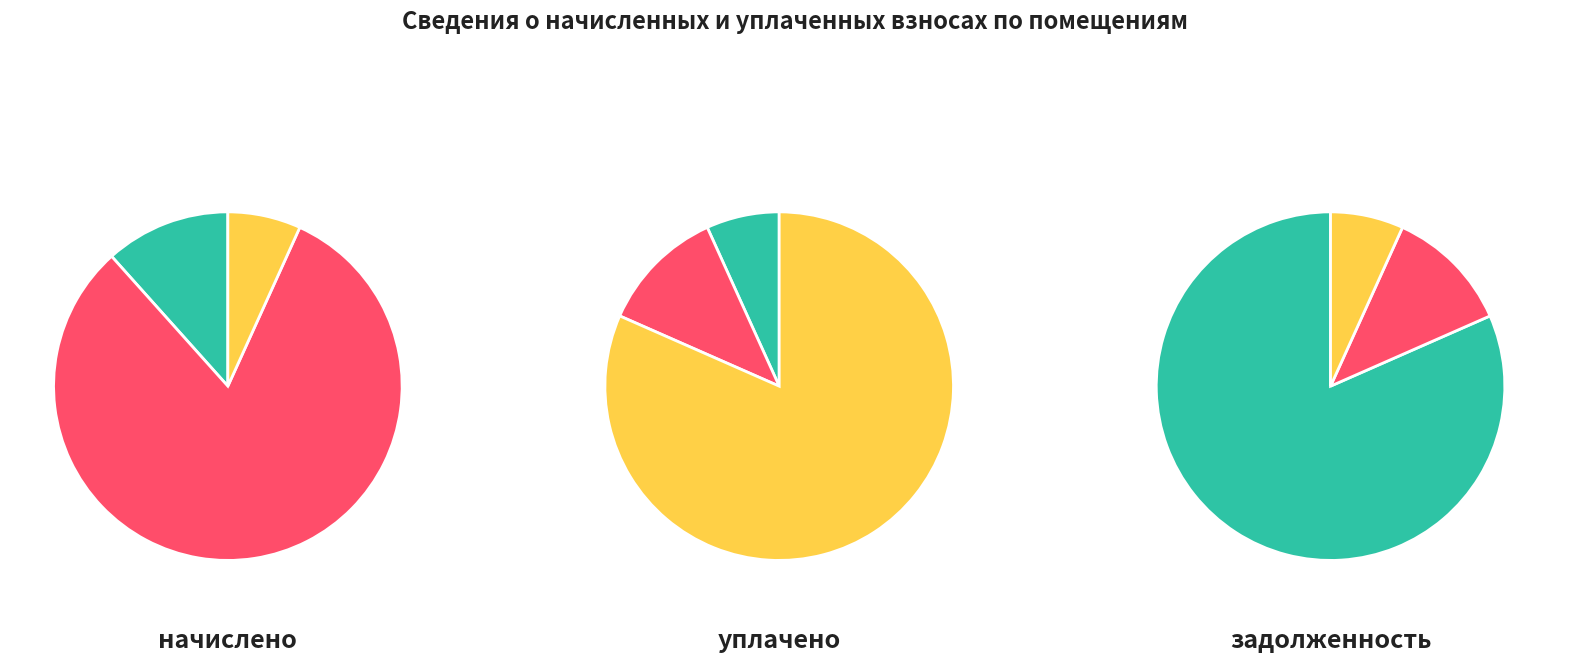

Between 5 and 12, which series saw the biggest shift?

задолженность